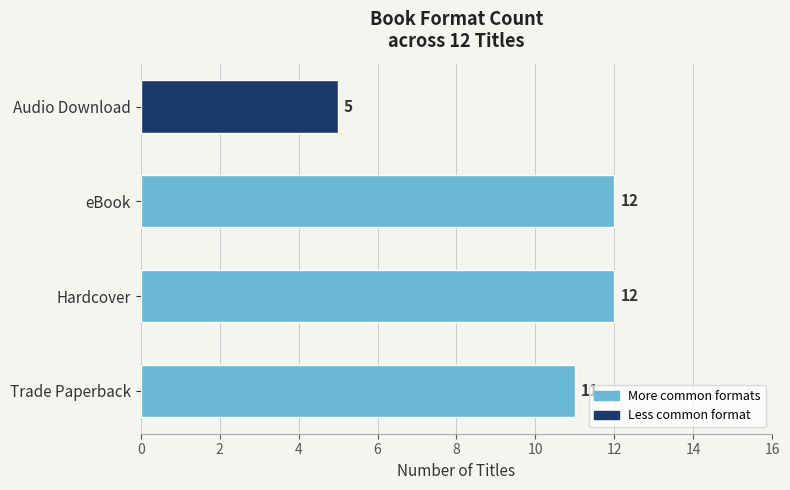

What is the difference between the maximum and minimum values?

7